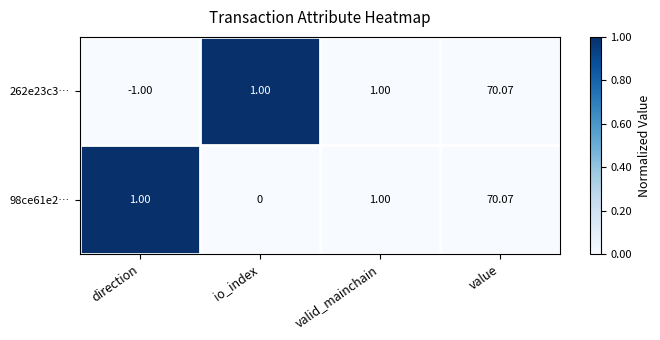

What is the total value across all series at io_index?

1.0